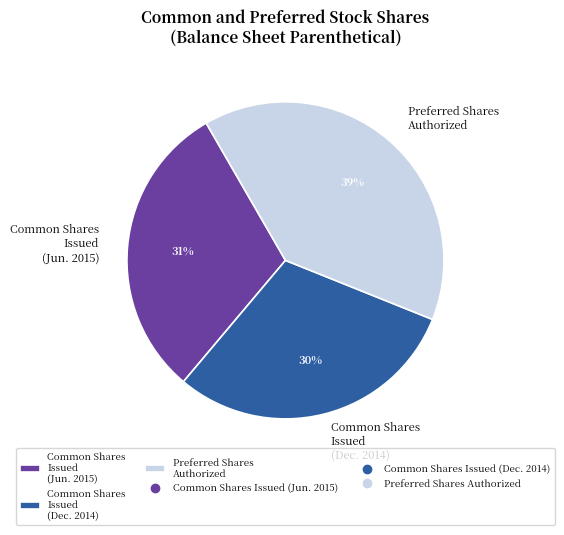

Which category has the biggest portion of the pie?

Preferred Shares Authorized